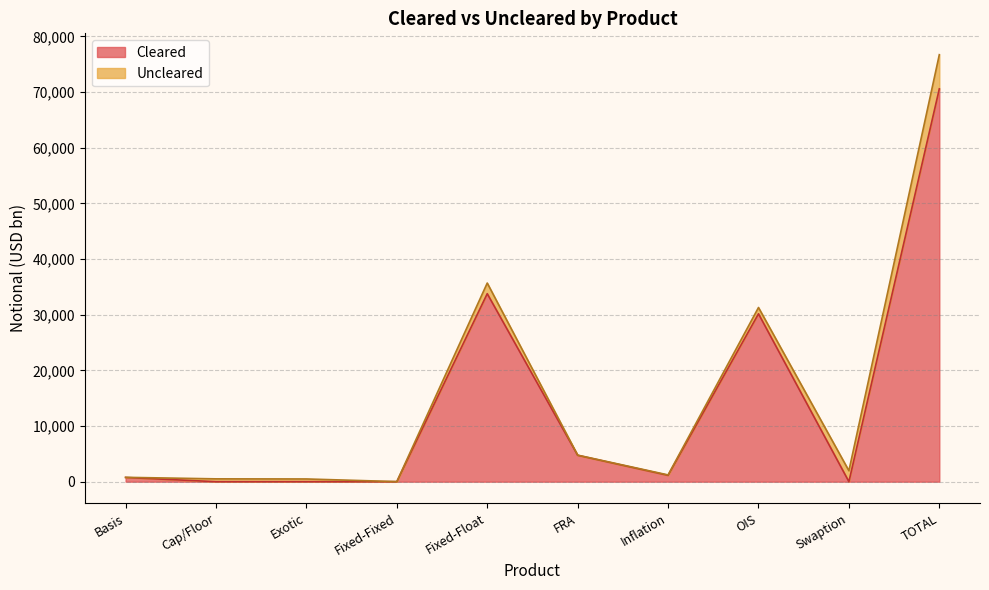

How many points are higher than both their immediate neighbors (excluding endpoints)?

2